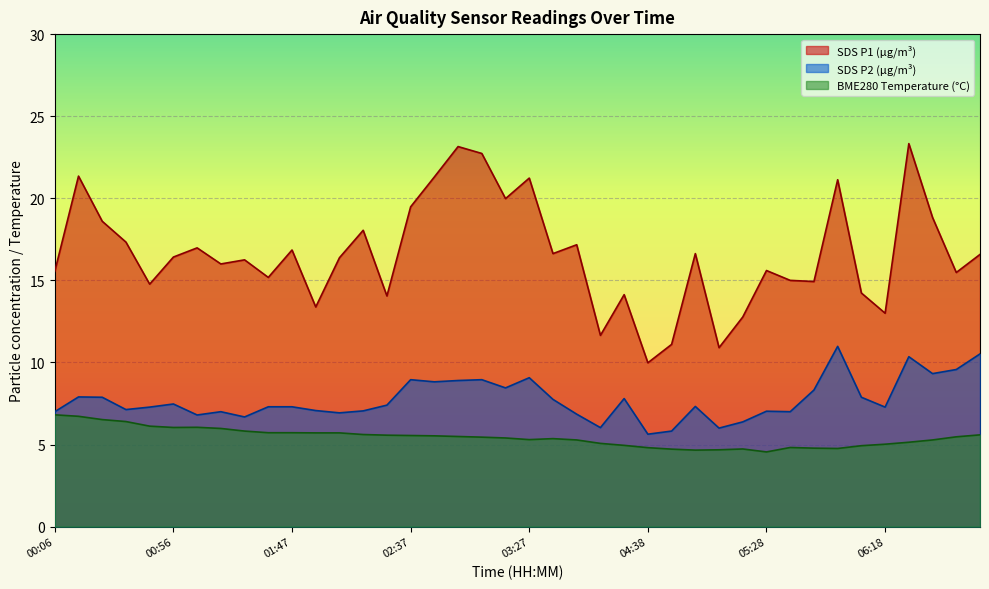

True or false: SDS_P2 and BME280_temperature cross at least once.

False